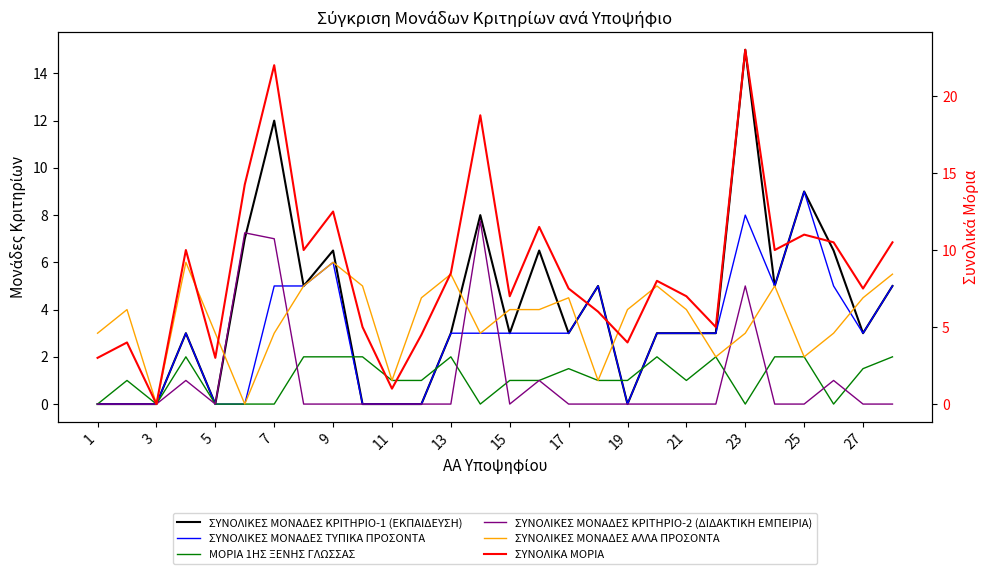

What is the difference between the highest and lowest values at 1?

3.0